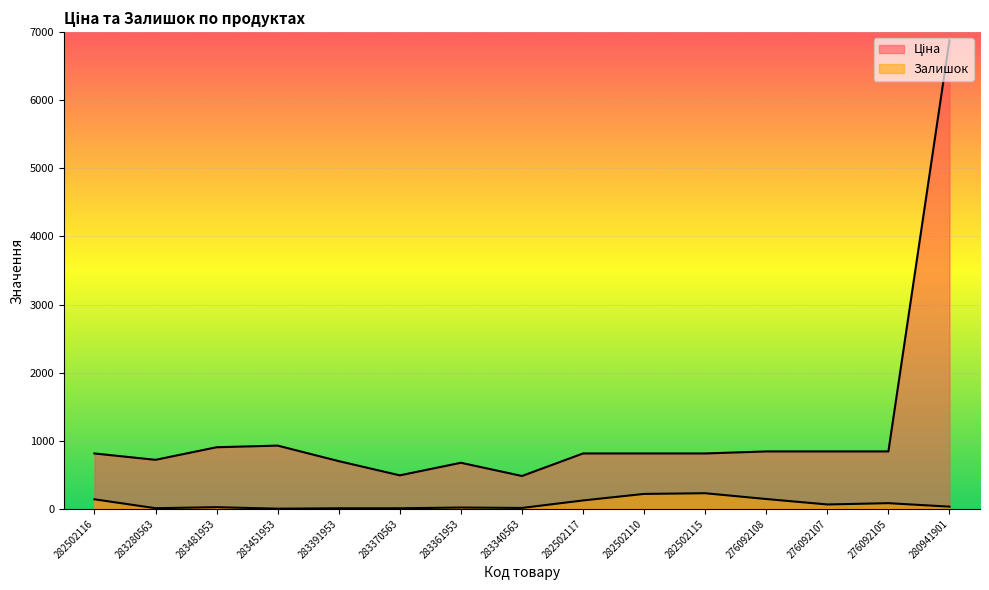

The Залишок series shows 8.0 at 283391953. True or false?

True